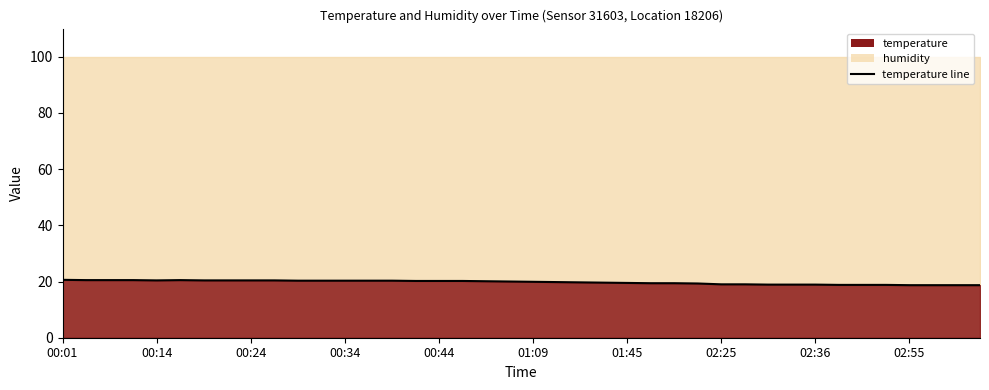

Reading left to right, extract all data points from this chart.

20.6	20.5	20.5	20.5	20.4	20.5	20.4	20.4	20.4	20.4	20.3	20.3	20.3	20.3	20.3	20.2	20.2	20.2	20.1	20.0	19.9	19.8	19.7	19.6	19.5	19.4	19.4	19.3	19.0	19.0	18.9	18.9	18.9	18.8	18.8	18.8	18.7	18.7	18.7	18.7